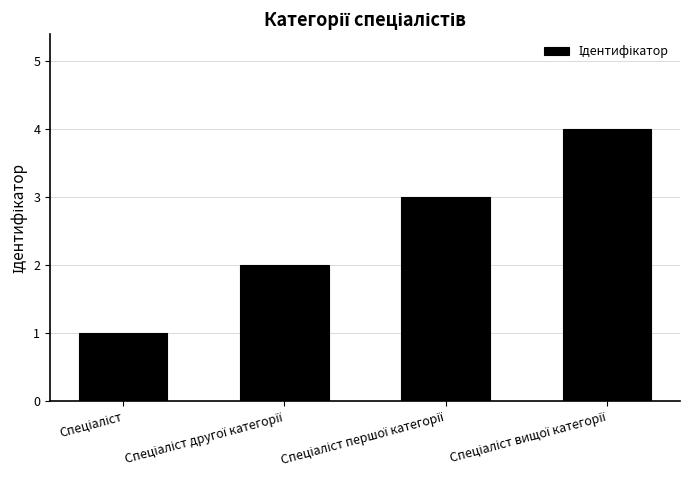

How many distinct data groups are displayed?

1